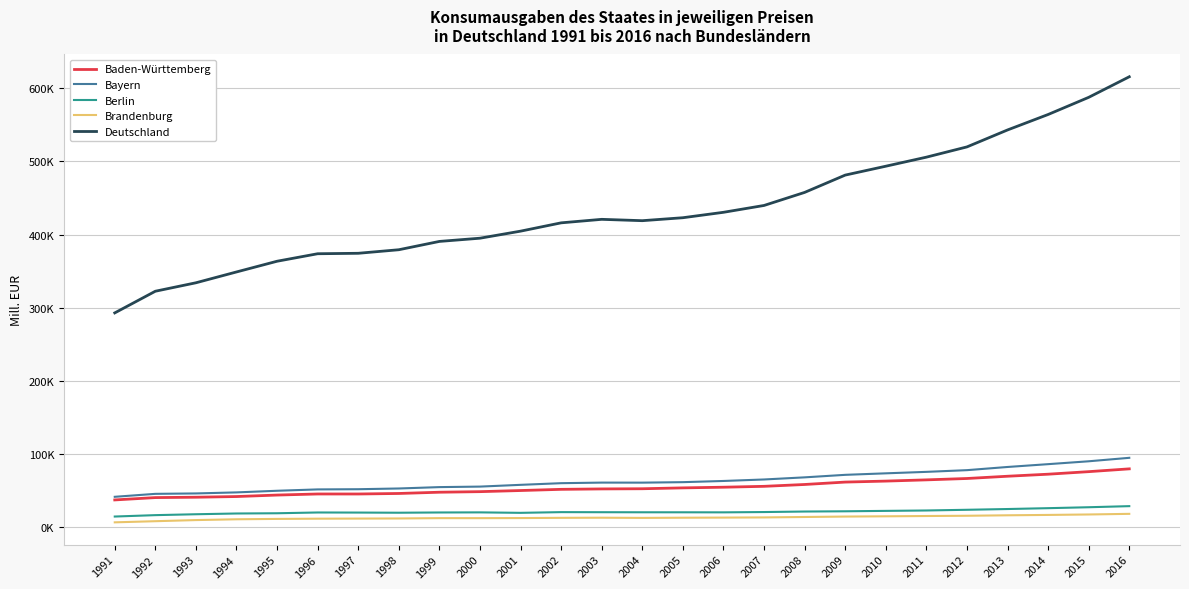

Where is the first local minimum for Bayern?

2004